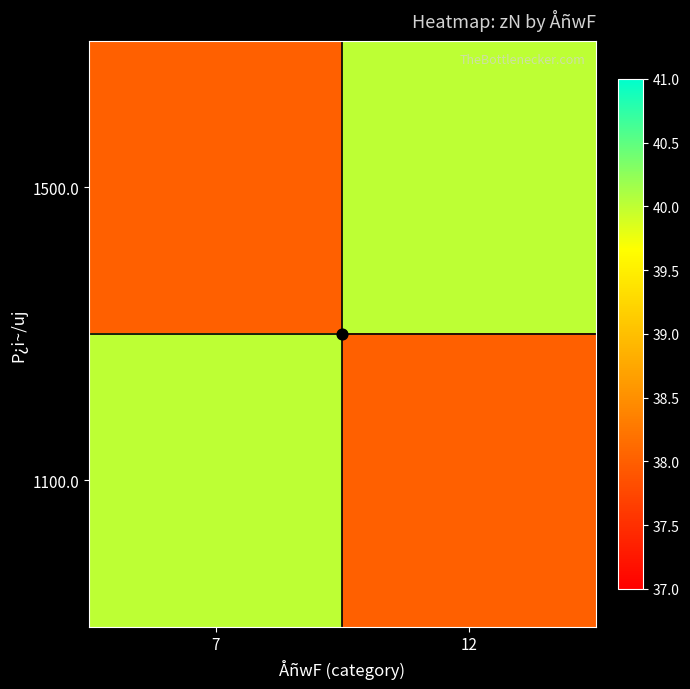

What is the smallest value displayed?

38